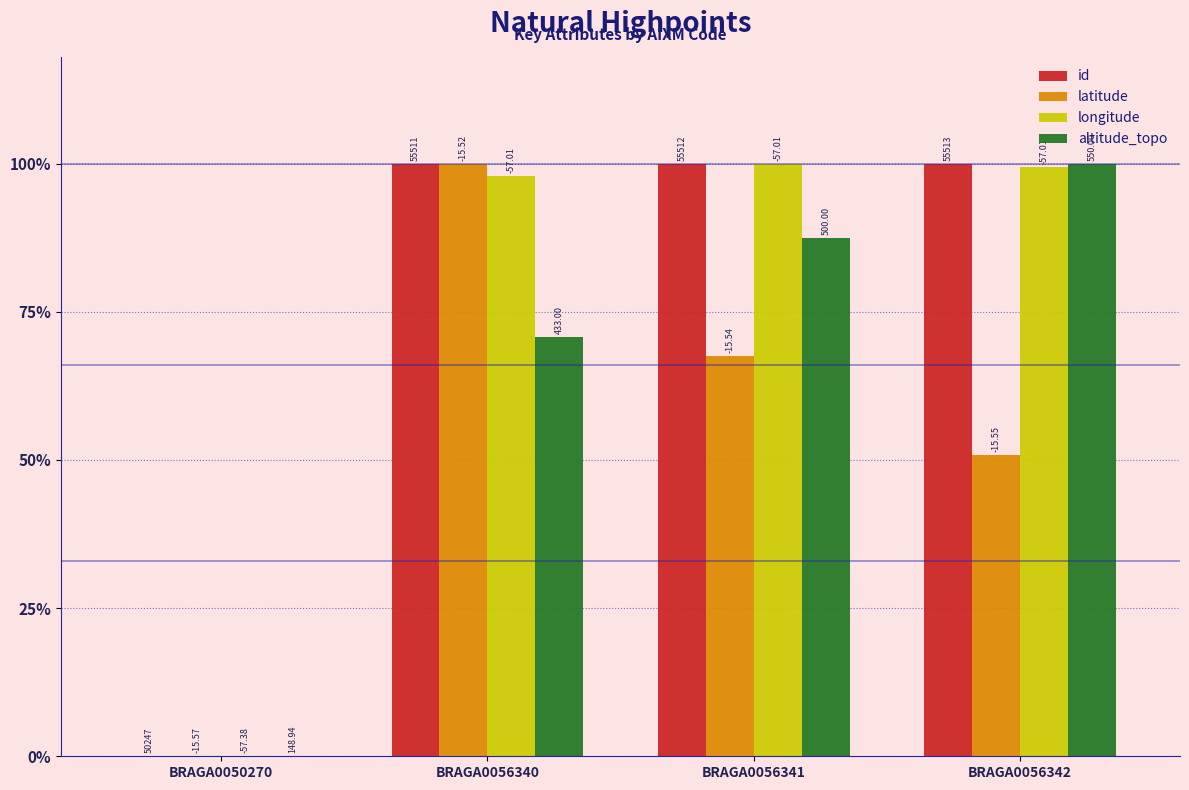

What are all the series names shown in the legend?

id, latitude, longitude, altitude_topo